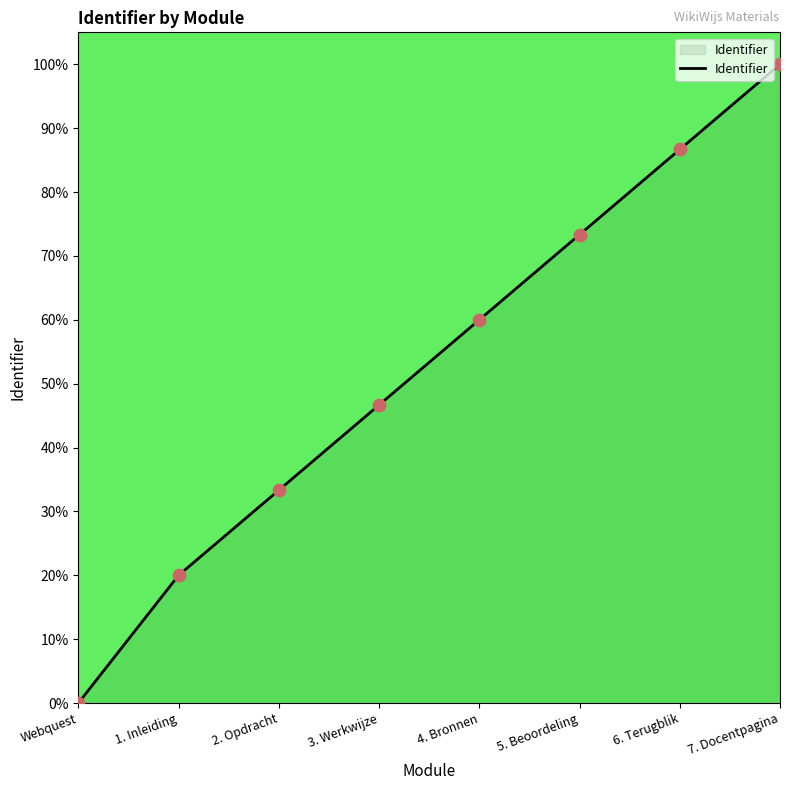

Approximately how many times larger is the value at 7. Docentpagina compared to 5. Beoordeling?

1.4